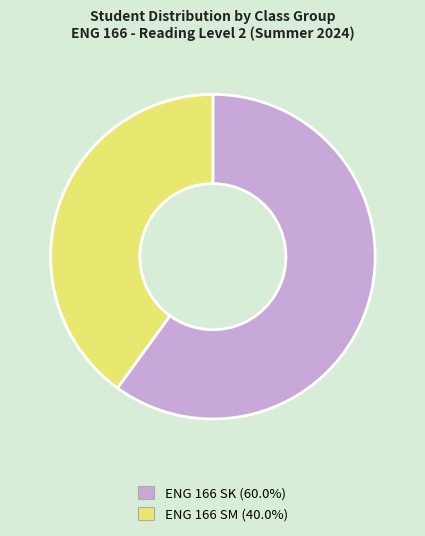

Does any single category account for the majority?

Yes